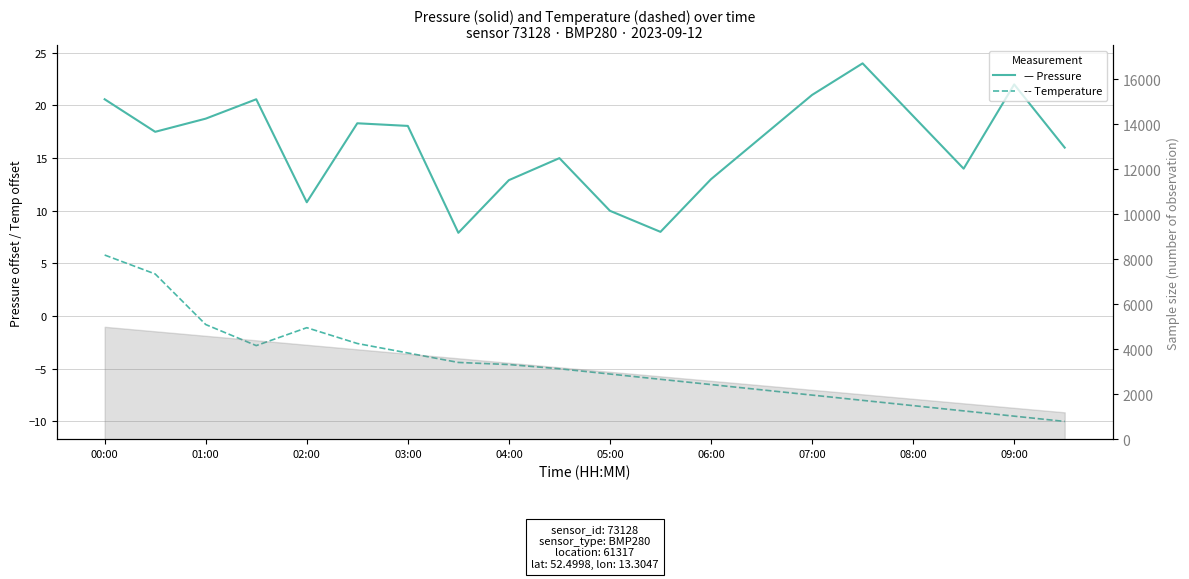

What is the sum of all Temperature (Bias) values?

-92.5